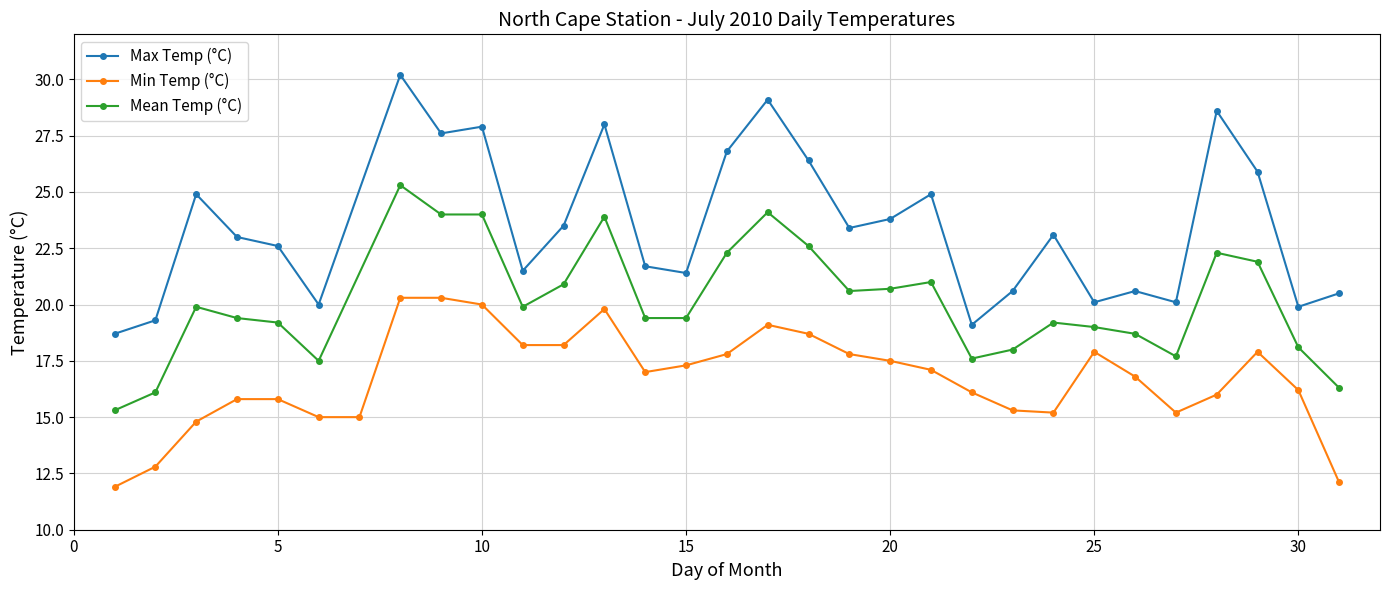

The value of Max Temp (°C) at 5 is 22.6. True or false?

True